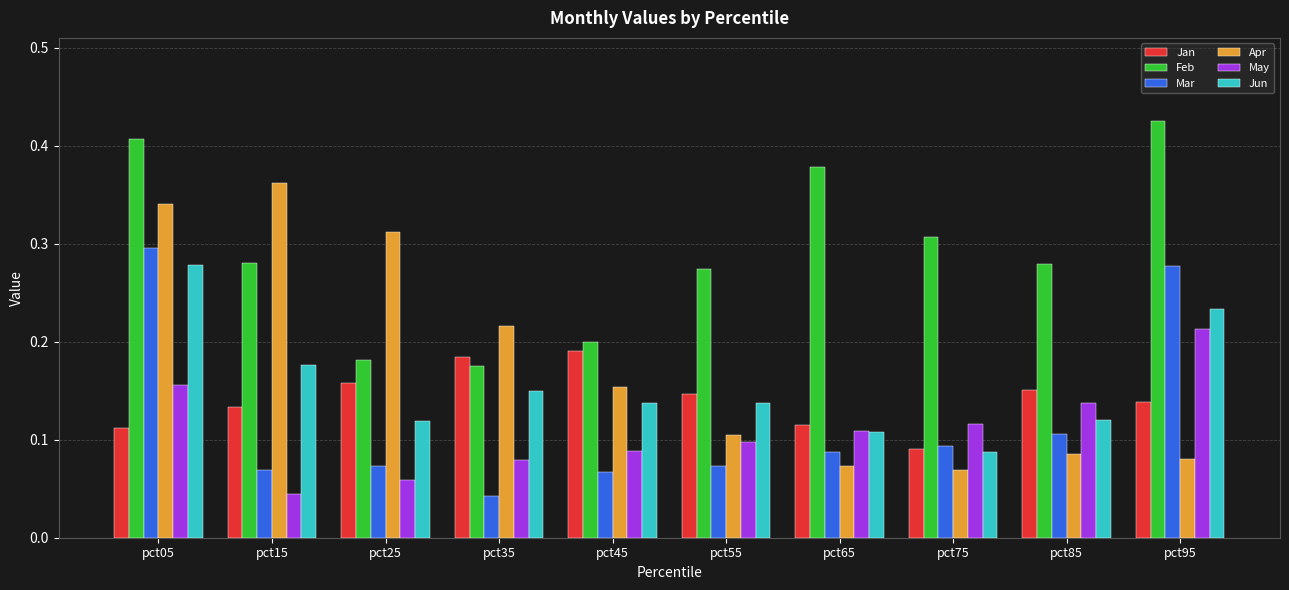

What is the sum of all Apr values?

1.8